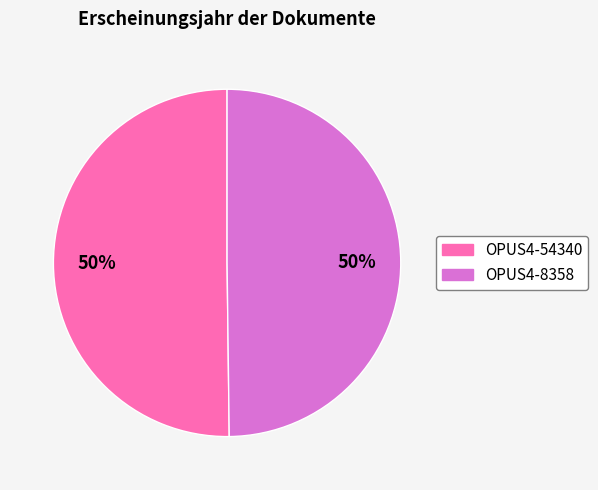

Do OPUS4-8358 and OPUS4-54340 together represent more than half of the pie?

Yes